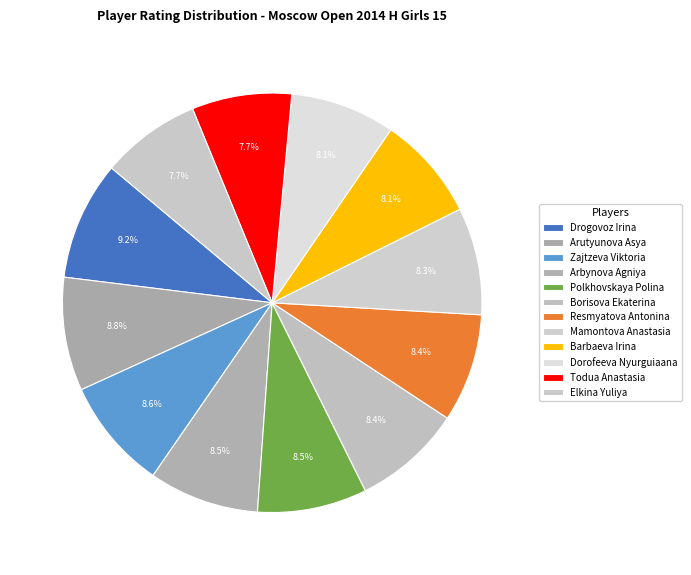

Count the number of slices in the pie.

12